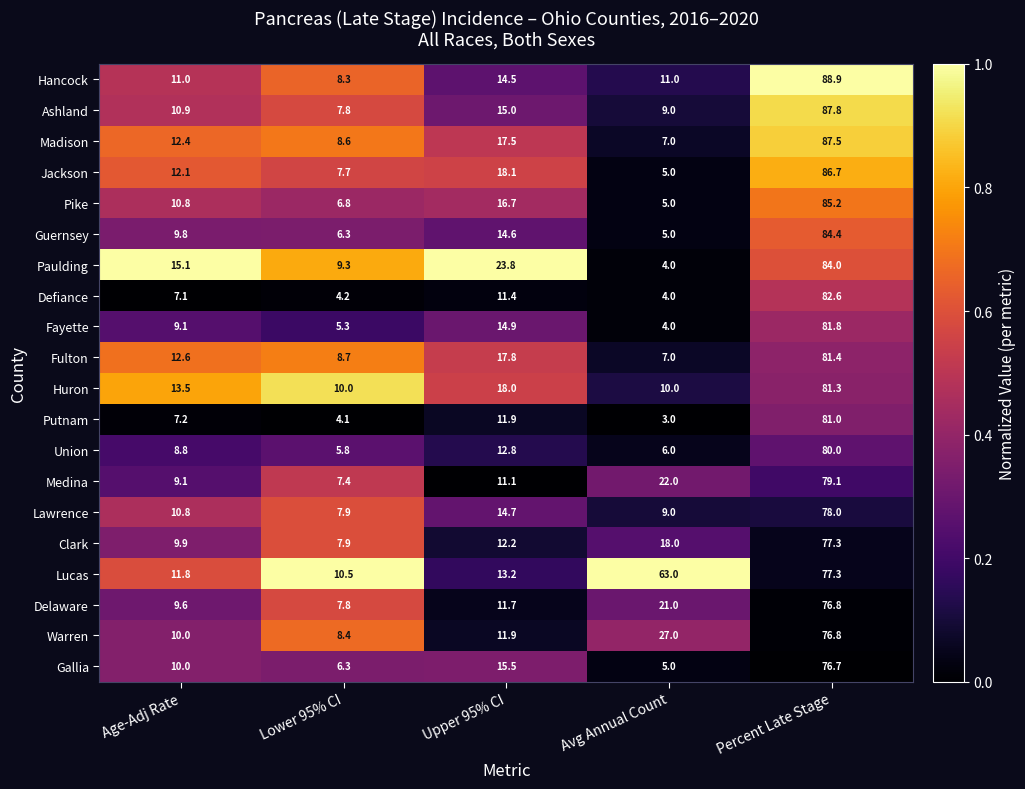

Which series has the widest spread of values?

Jackson